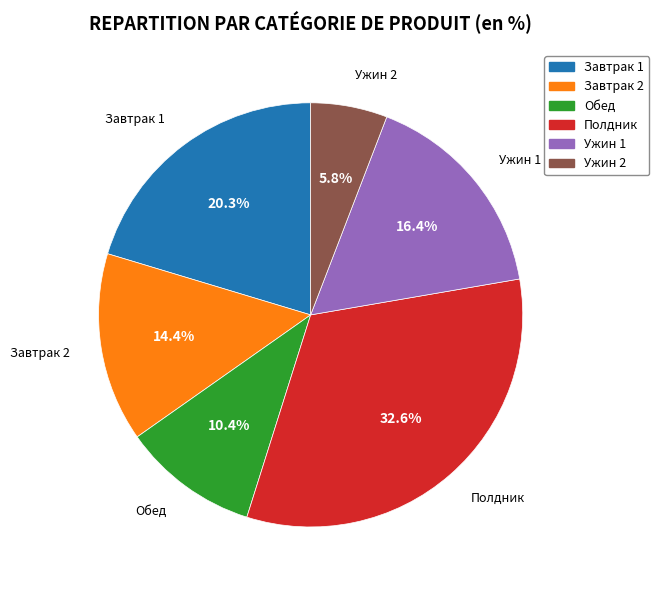

Does any single category account for the majority?

No